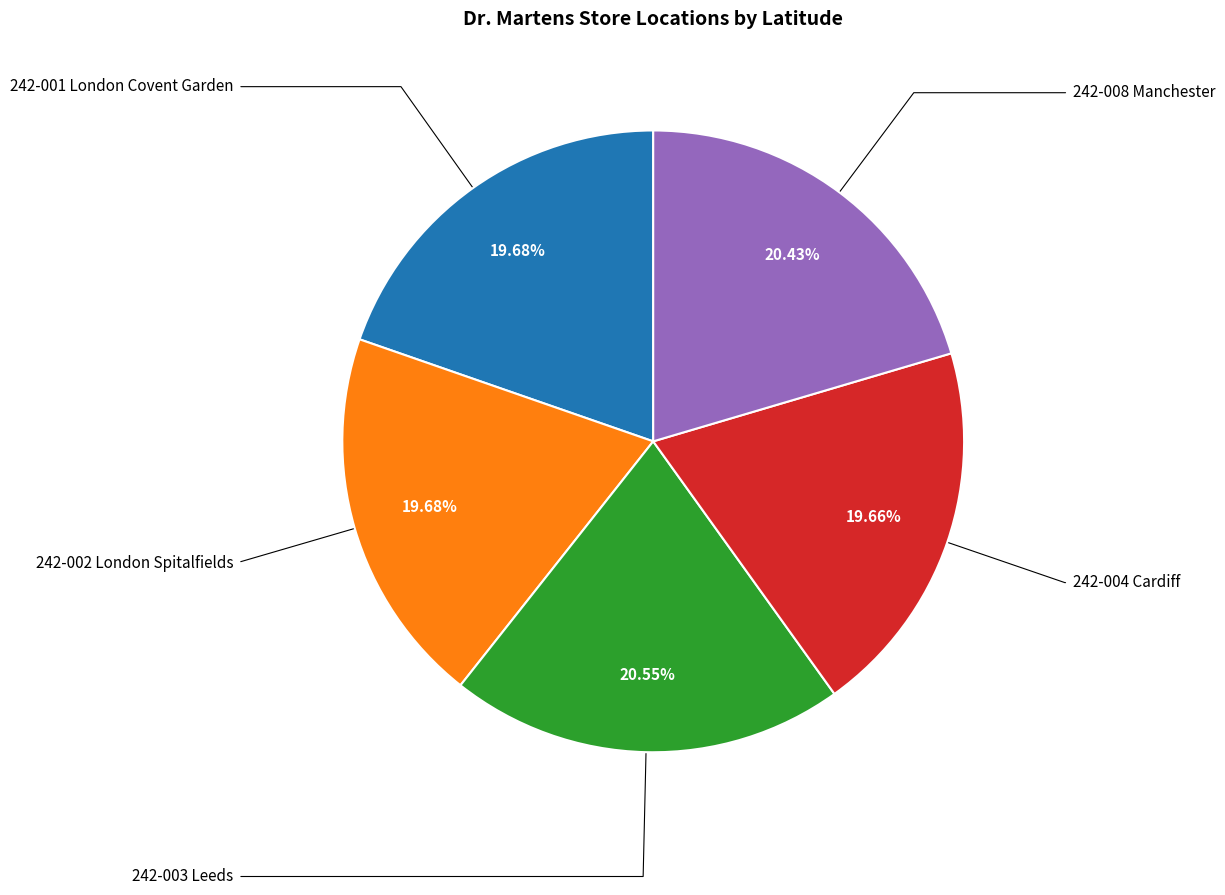

Count the number of slices in the pie.

5